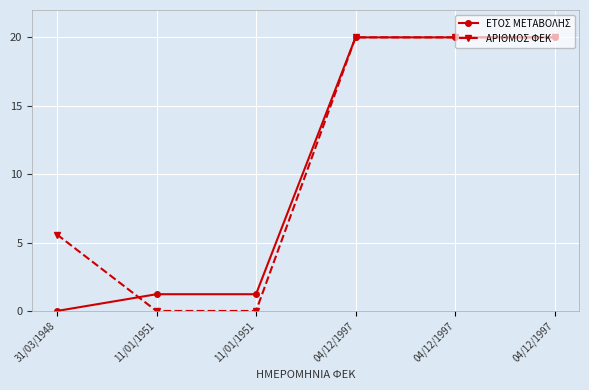

How many intersections are there between ΑΡΙΘΜΟΣ ΦΕΚ and ΕΤΟΣ ΜΕΤΑΒΟΛΗΣ?

1